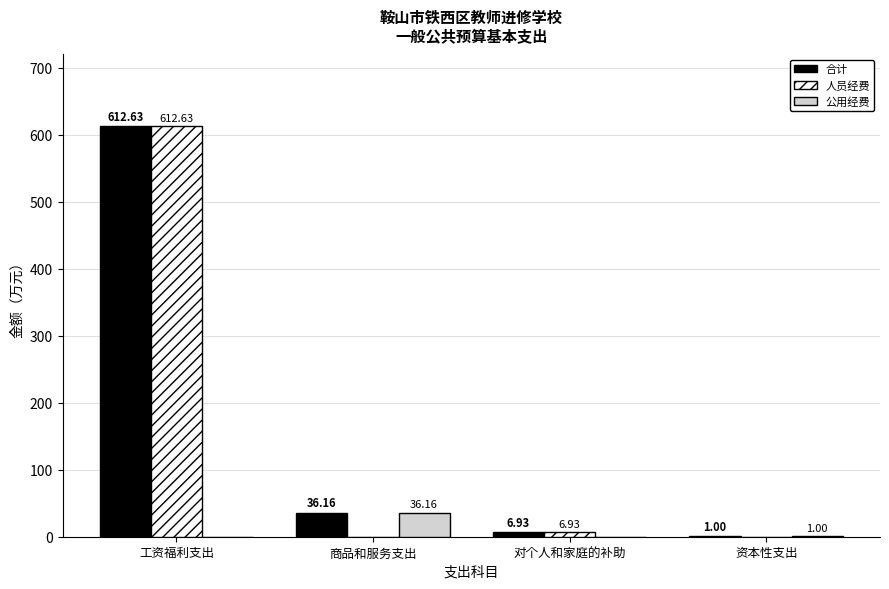

What is the sum of all 公用经费 values?

37.2